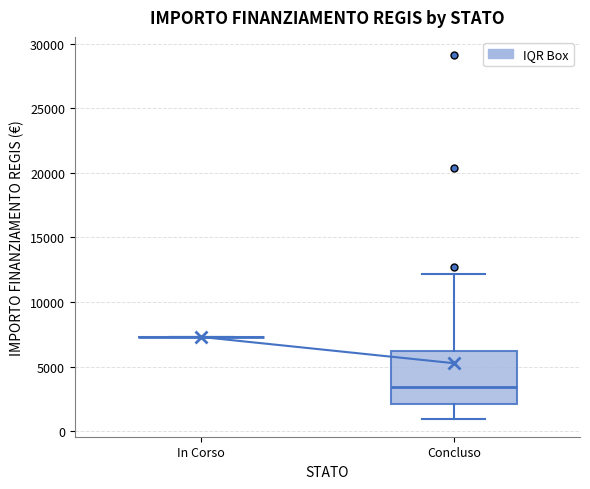

Reading left to right, read every box against the y-axis: the position of its median line, the range the box covers, and the ends of its whiskers. The values are not printed on the chart, so give them approximately, as read against the axis.

In Corso: box collapsed to a line at 7500, whiskers 7500 to 7500
Concluso: median 3500, box 2000 to 6000, whiskers 1000 to 12000